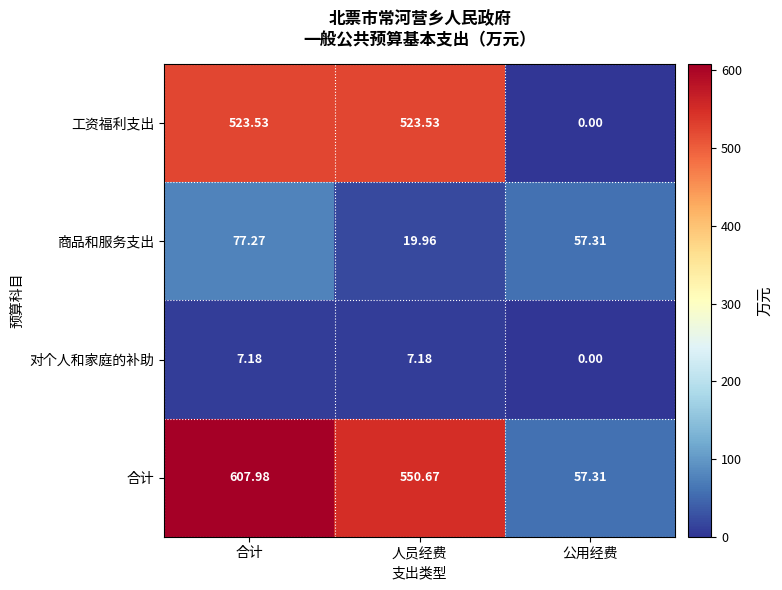

Which category has the highest value across all series?

合计